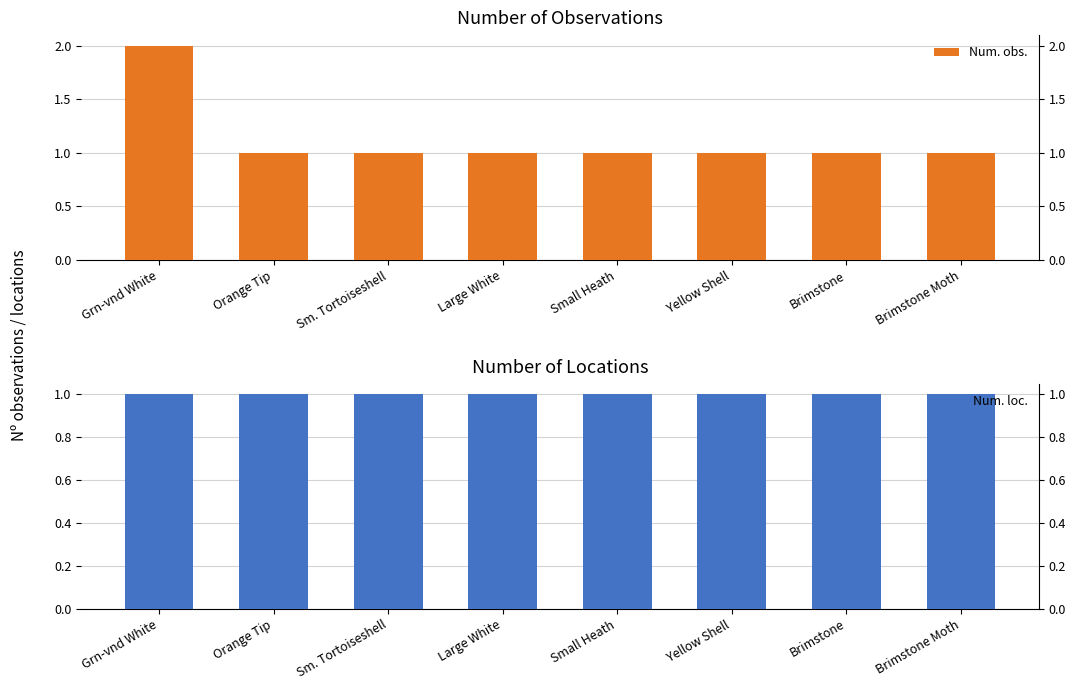

At which label is Num. obs. closest to 1?

Orange Tip